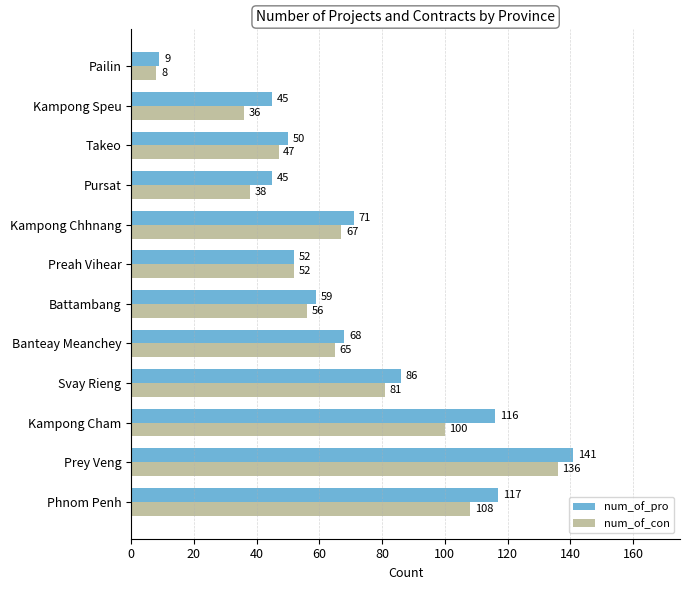

Rank the series by their maximum value, from highest to lowest.

num_of_pro, num_of_con